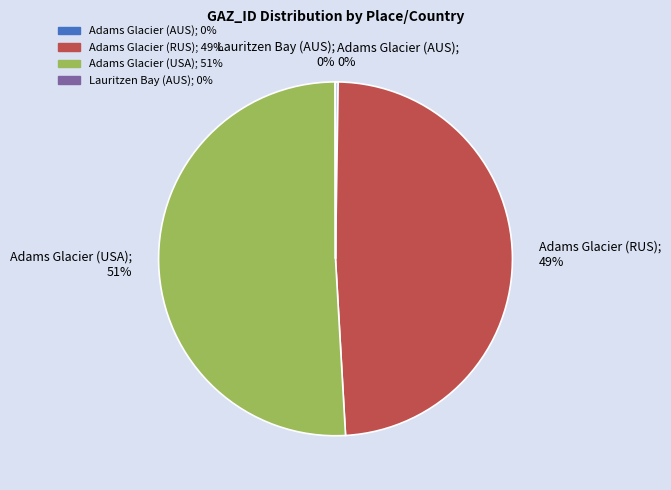

What is the ratio of the value at Adams Glacier (USA); 51% to the value at Adams Glacier (RUS); 49%?

1.0